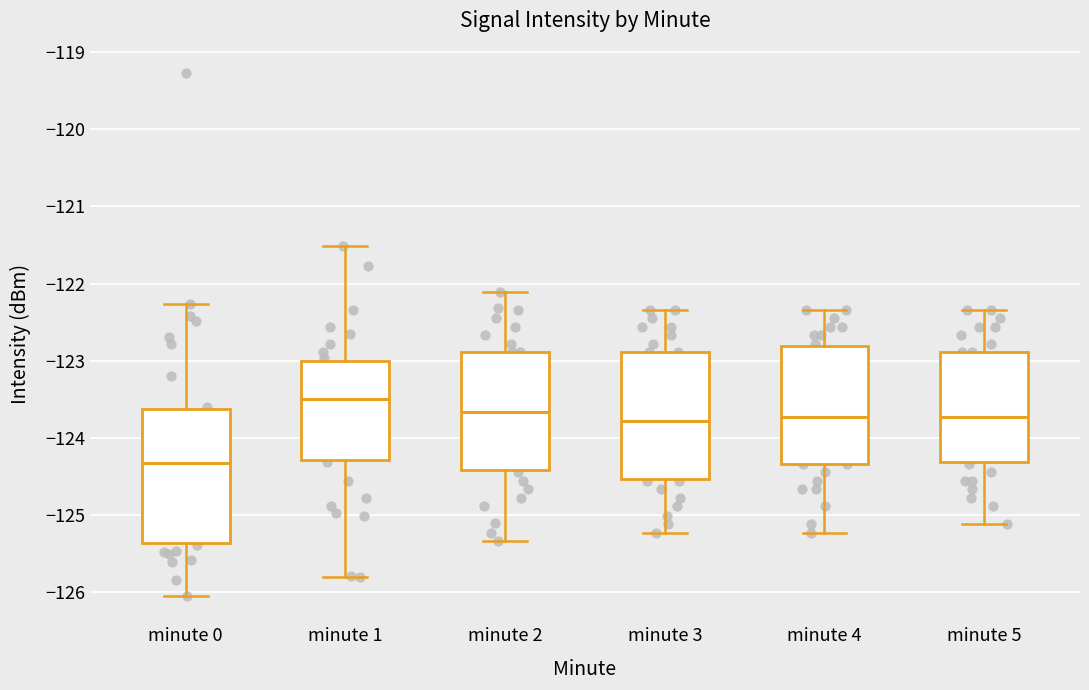

Reading left to right, transcribe this box plot: for each box, give where its median line is, the range the box spans, and where its two whiskers end, as read against the y-axis. The values are not printed on the chart, so give them approximately, as read against the axis.

minute 0: median -124.3, box -125.4 to -123.6, whiskers -126.1 to -122.3
minute 1: median -123.5, box -124.3 to -123.0, whiskers -125.8 to -121.5
minute 2: median -123.7, box -124.4 to -122.9, whiskers -125.3 to -122.1
minute 3: median -123.8, box -124.5 to -122.9, whiskers -125.2 to -122.3
minute 4: median -123.7, box -124.3 to -122.8, whiskers -125.2 to -122.3
minute 5: median -123.7, box -124.3 to -122.9, whiskers -125.1 to -122.3